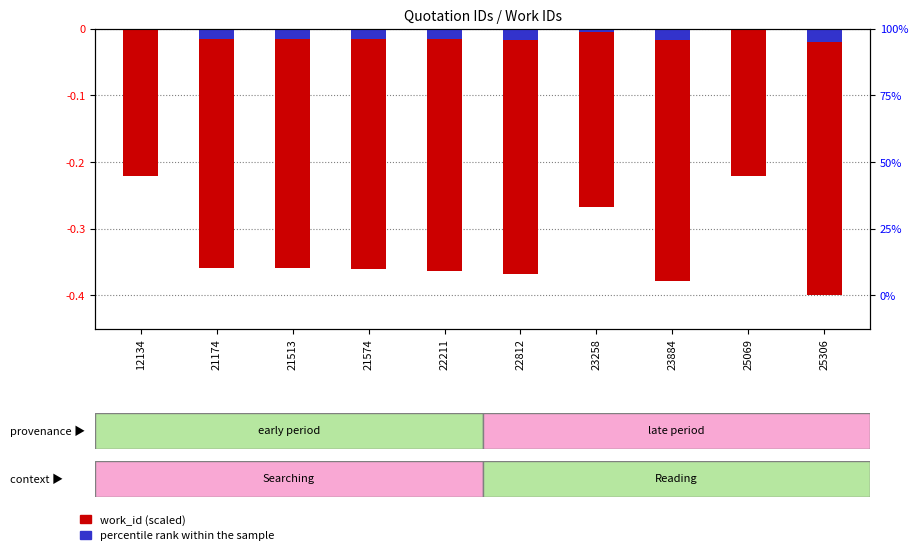

What is the difference between the second highest and minimum values in the work_id (scaled) series?

0.2